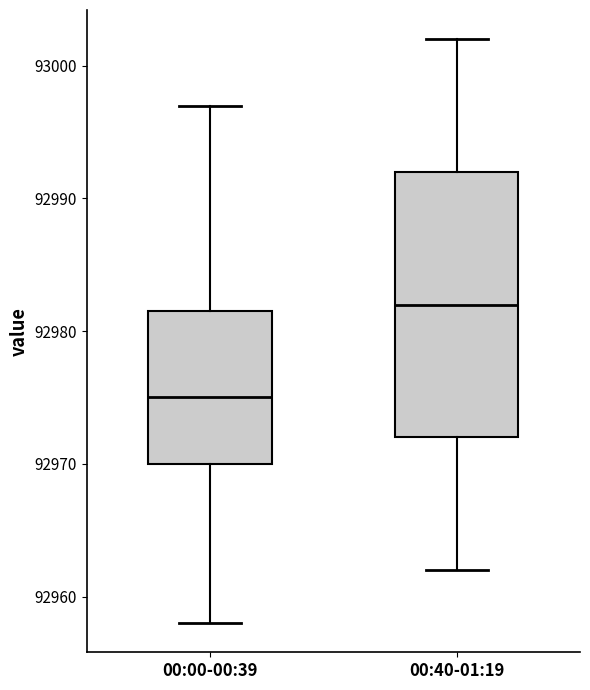

Where does the median line of the box for 00:40-01:19 sit on the y-axis? The values are not printed on the chart, so give them approximately, as read against the axis.

92982